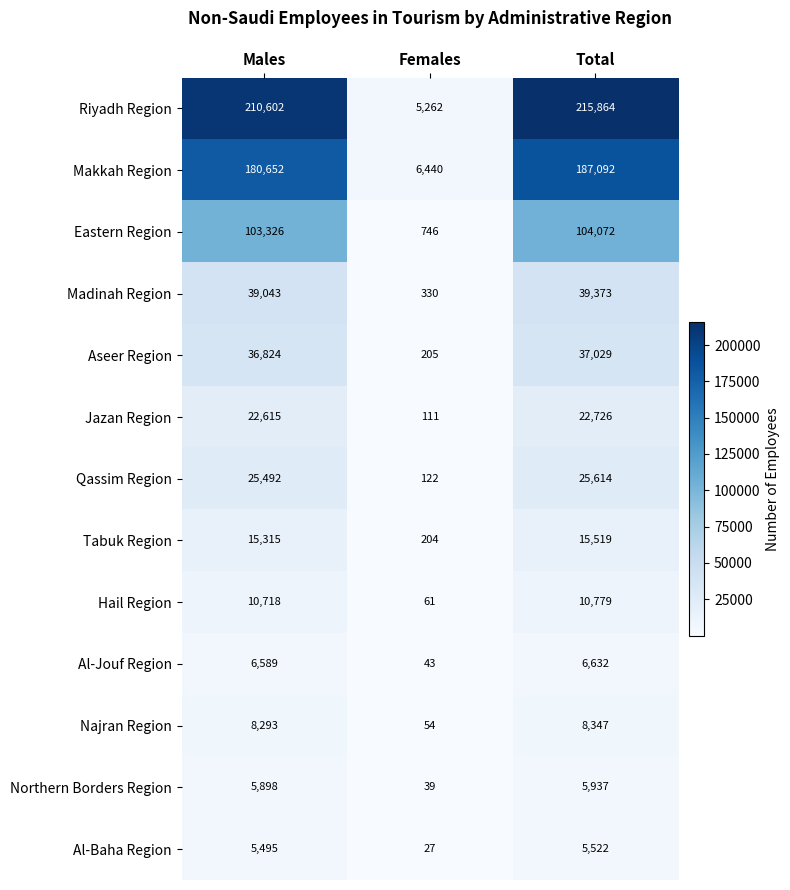

Which category has the lowest value in the Jazan Region series?

Females